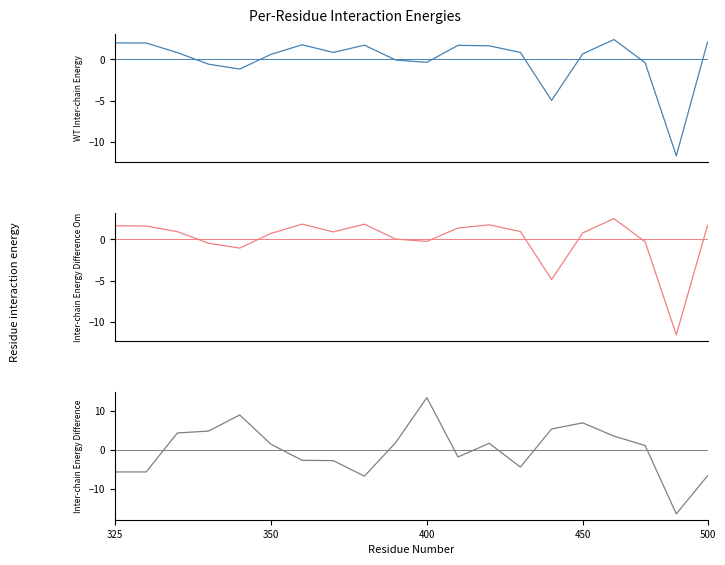

Between 400 and 10, which series saw the biggest shift?

Inter-chain Energy Difference